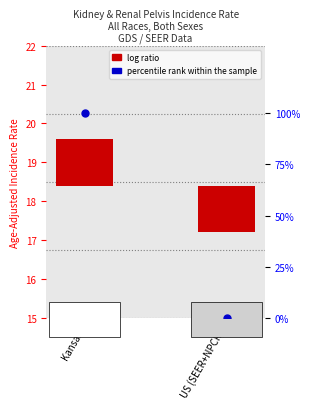

What are all the series names shown in the legend?

log ratio, percentile rank within the sample